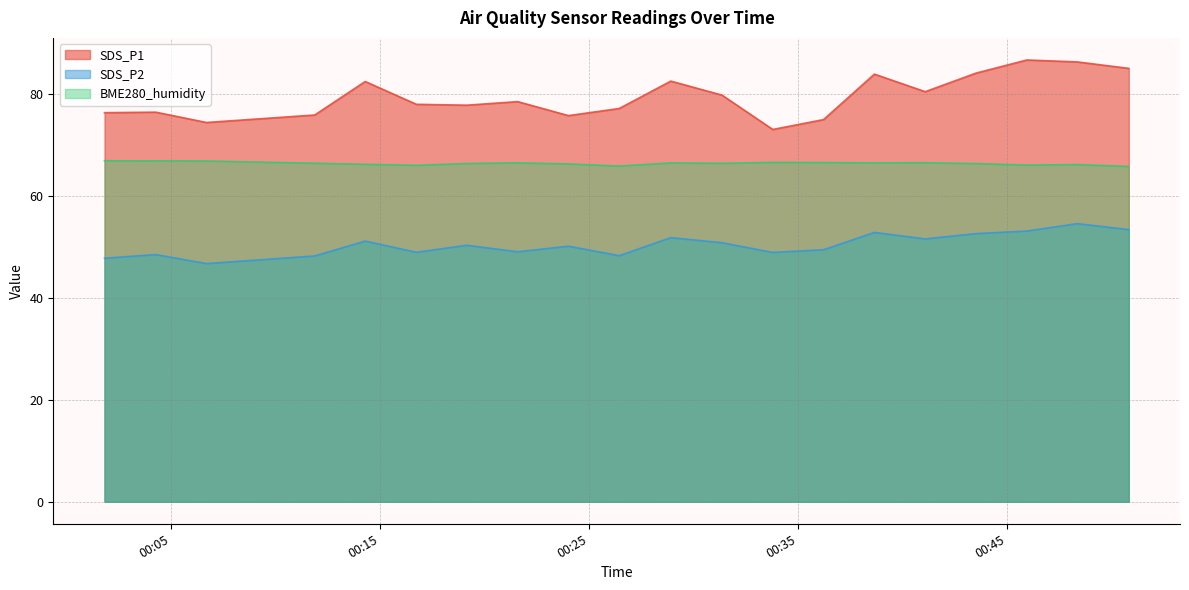

Where is SDS_P2 nearest to the value 50?

2022/12/01 00:24:01